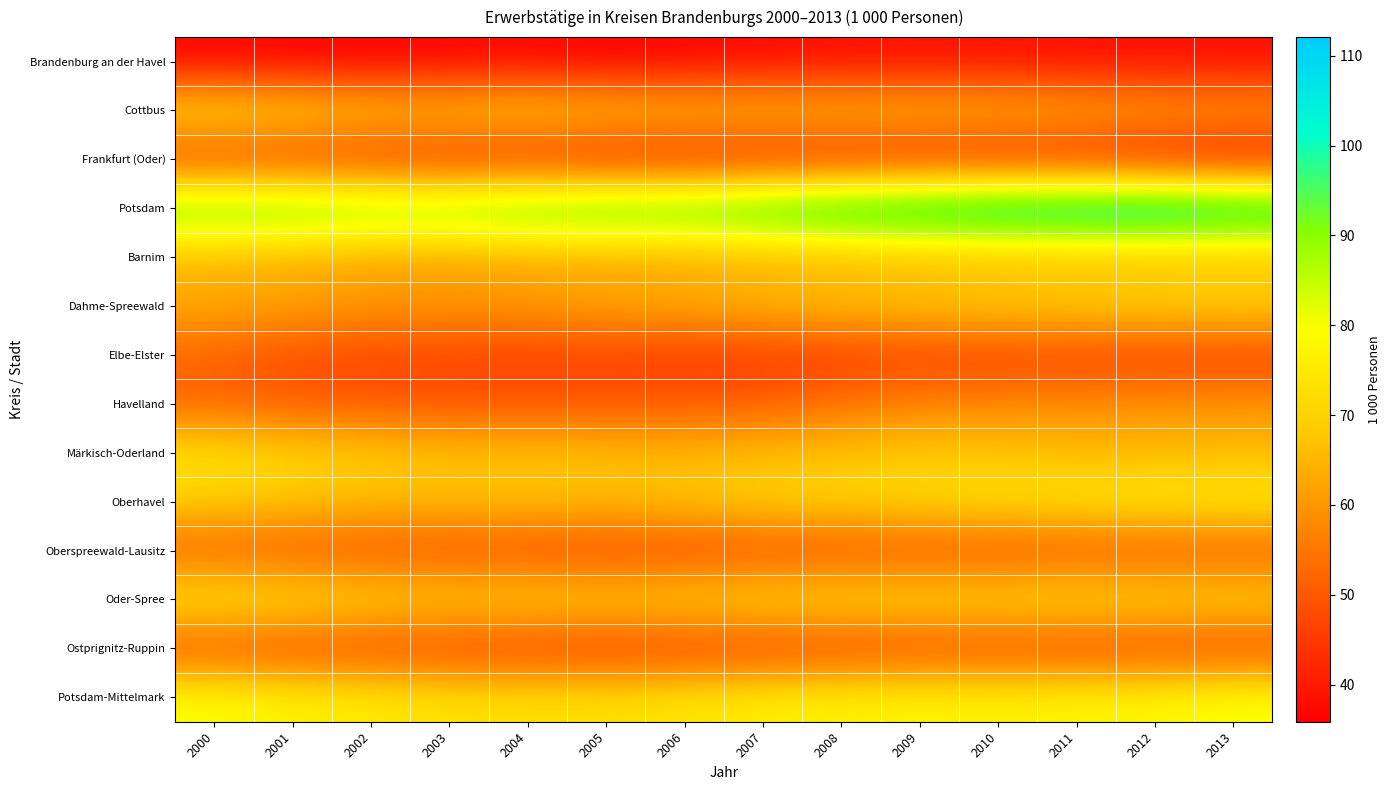

Reading left to right, what are all the values shown in this chart?

Brandenburg an der Havel: 2000=36.5	2001=36.3	2002=35.9	2003=36.6	2004=36.7	2005=35.9	2006=36.6	2007=37.4	2008=38.1	2009=38.3	2010=38.6	2011=38.0	2012=38.1	2013=37.9
Cottbus: 2000=73.3	2001=71.2	2002=68.6	2003=67.9	2004=70.0	2005=67.7	2006=67.2	2007=66.6	2008=66.6	2009=65.7	2010=65.7	2011=64.2	2012=62.2	2013=61.4
Frankfurt (Oder): 2000=45.5	2001=45.2	2002=44.1	2003=42.5	2004=42.2	2005=41.0	2006=40.5	2007=41.2	2008=41.4	2009=41.5	2010=41.3	2011=40.8	2012=39.8	2013=38.2
Potsdam: 2000=95.7	2001=95.8	2002=93.8	2003=94.3	2004=97.2	2005=98.4	2006=99.1	2007=101.9	2008=105.6	2009=108.0	2010=110.2	2011=111.2	2012=112.1	2013=109.1
Barnim: 2000=64.5	2001=63.2	2002=62.0	2003=61.4	2004=62.3	2005=62.3	2006=61.9	2007=62.9	2008=63.4	2009=64.2	2010=64.4	2011=64.4	2012=64.7	2013=64.9
Dahme-Spreewald: 2000=63.4	2001=62.2	2002=60.9	2003=60.2	2004=60.9	2005=63.0	2006=64.2	2007=66.3	2008=67.5	2009=68.3	2010=69.5	2011=70.0	2012=71.6	2013=71.5
Elbe-Elster: 2000=51.5	2001=47.8	2002=46.7	2003=46.6	2004=45.7	2005=45.8	2006=44.5	2007=44.3	2008=44.9	2009=45.5	2010=45.8	2011=45.7	2012=45.1	2013=44.9
Havelland: 2000=52.3	2001=50.7	2002=50.3	2003=49.0	2004=49.6	2005=49.7	2006=50.3	2007=51.6	2008=54.4	2009=57.3	2010=57.5	2011=58.6	2012=59.5	2013=59.8
Märkisch-Oderland: 2000=73.4	2001=70.5	2002=69.0	2003=67.3	2004=67.3	2005=66.7	2006=65.7	2007=66.3	2008=67.4	2009=68.3	2010=68.0	2011=66.0	2012=65.7	2013=66.0
Oberhavel: 2000=69.7	2001=67.7	2002=66.6	2003=66.4	2004=67.1	2005=66.7	2006=67.8	2007=70.5	2008=70.6	2009=71.7	2010=72.7	2011=73.9	2012=74.9	2013=75.7
Oberspreewald-Lausitz: 2000=50.9	2001=49.9	2002=48.8	2003=48.4	2004=47.5	2005=46.7	2006=46.8	2007=47.5	2008=48.2	2009=48.6	2010=48.5	2011=49.1	2012=49.5	2013=49.6
Oder-Spree: 2000=75.4	2001=73.3	2002=71.6	2003=69.8	2004=70.8	2005=70.0	2006=71.0	2007=72.1	2008=72.3	2009=71.9	2010=72.1	2011=72.5	2012=71.9	2013=71.3
Ostprignitz-Ruppin: 2000=48.0	2001=47.5	2002=47.0	2003=46.0	2004=45.6	2005=44.5	2006=45.3	2007=45.4	2008=46.0	2009=46.8	2010=47.1	2011=46.6	2012=46.8	2013=46.5
Potsdam-Mittelmark: 2000=79.8	2001=76.8	2002=75.5	2003=73.4	2004=73.1	2005=73.2	2006=74.1	2007=76.5	2008=76.9	2009=77.7	2010=77.0	2011=77.9	2012=78.0	2013=80.4